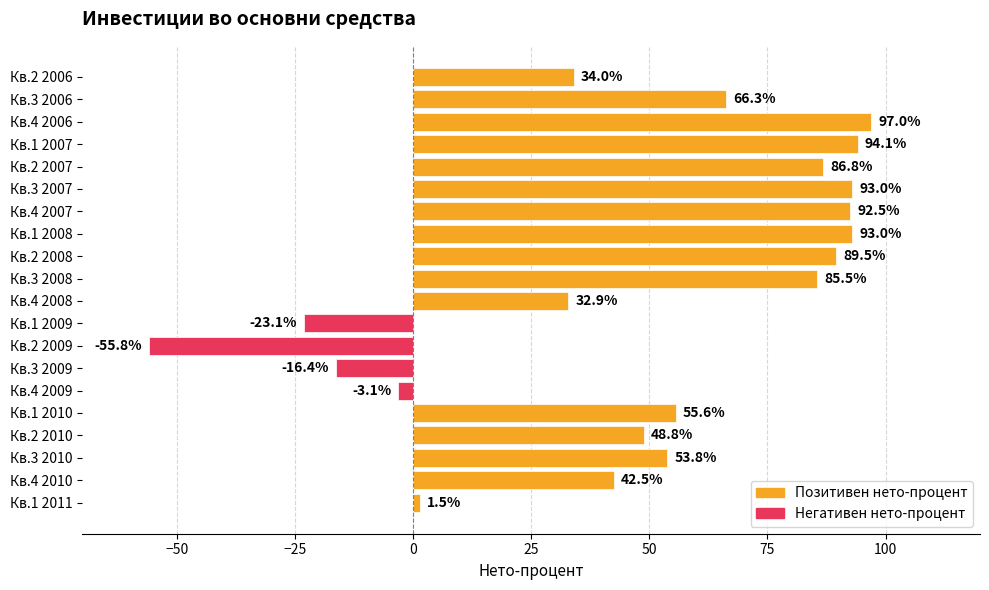

What is the sum of all values?

968.4